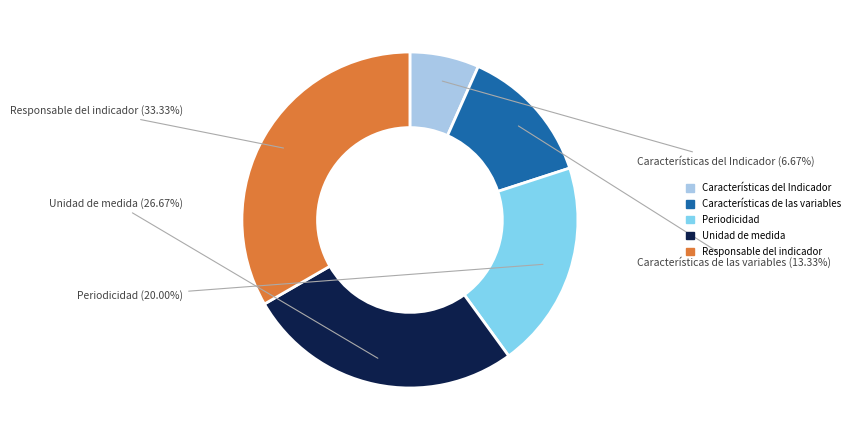

What percentage do Responsable del indicador and Unidad de medida together represent?

60.0%